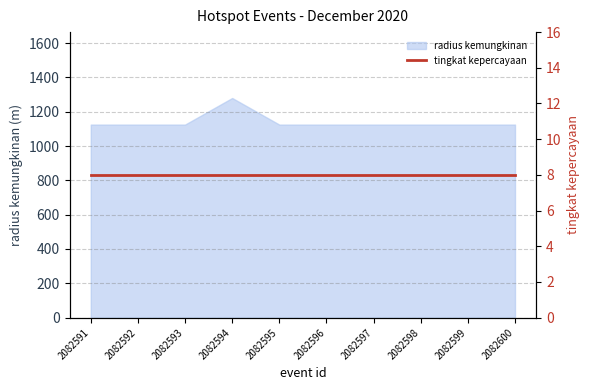

Approximately how many times larger is the value at 2082592 compared to 2082595?

1.0